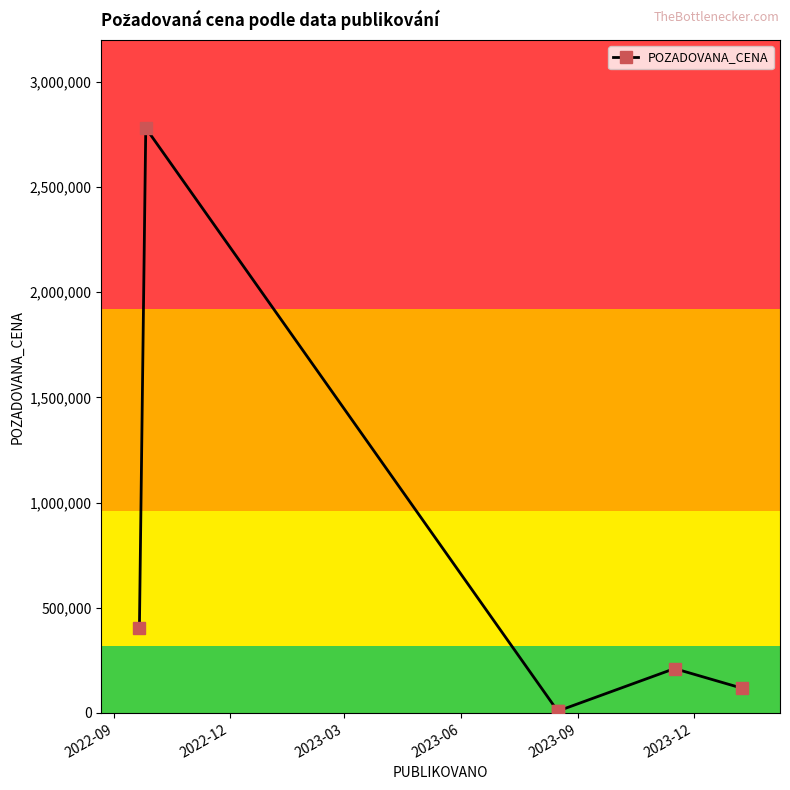

List the labels in order of value, largest first.

2022-12, 2022-09, 2023-09, 2023-12, 2023-03, 2023-06